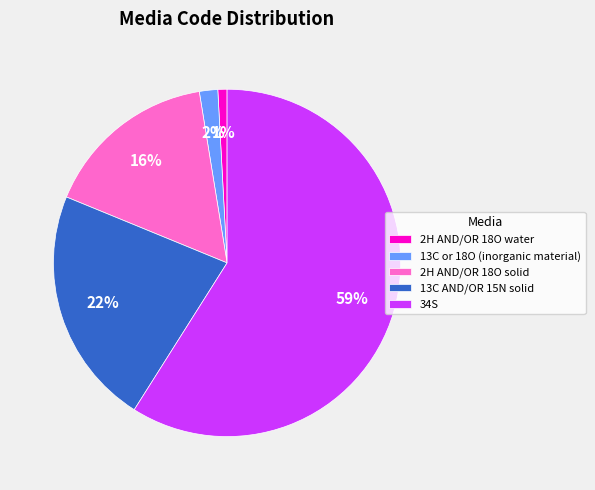

What is the largest slice in the pie chart?

34S